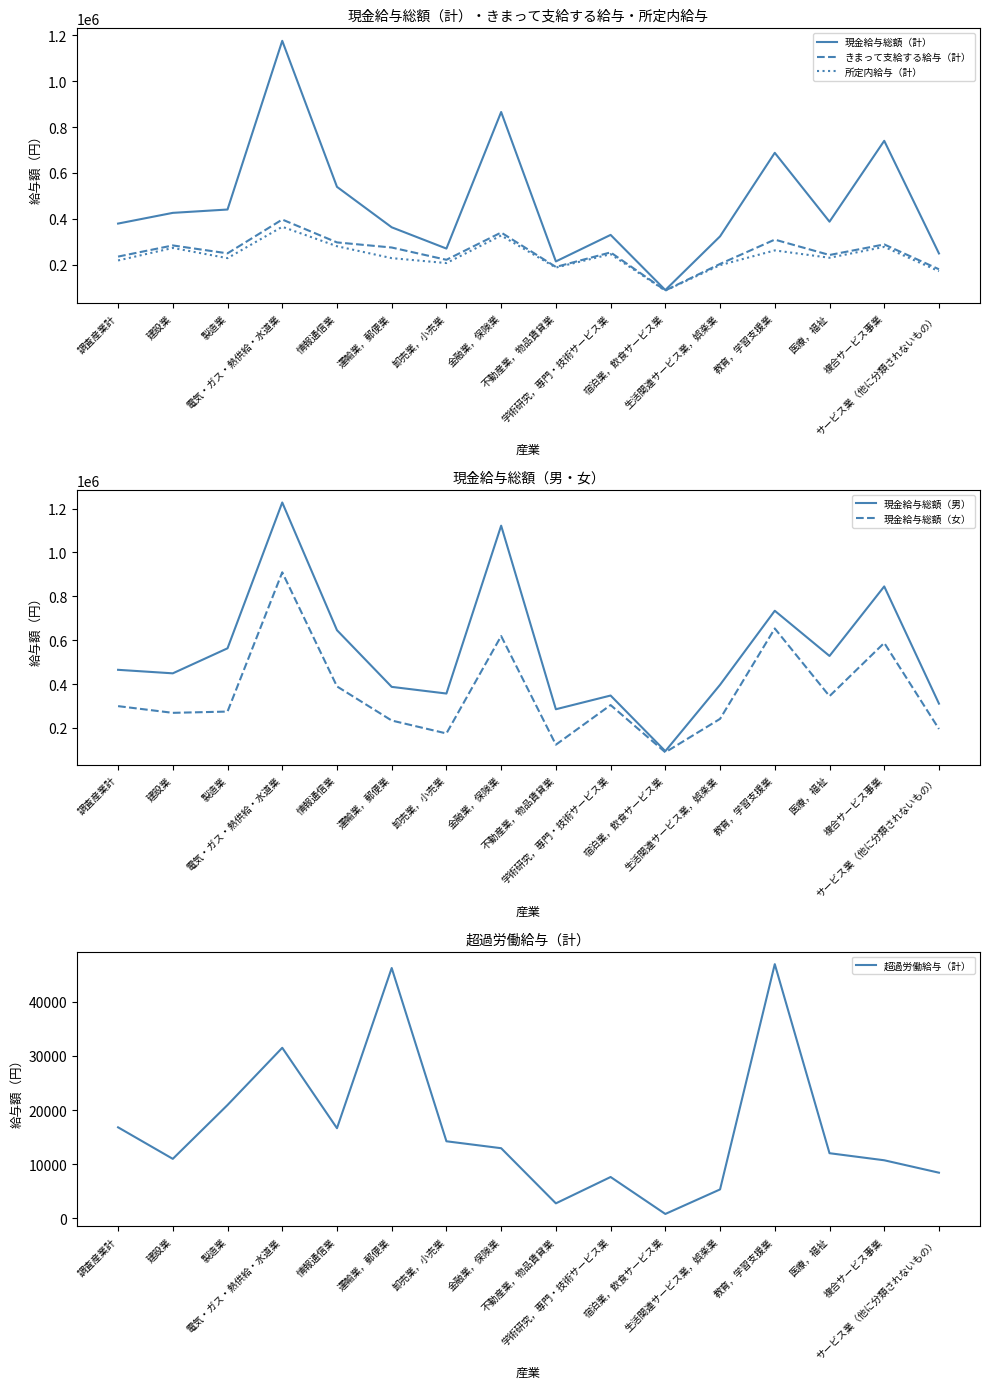

Where is 超過労働給与（計） nearest to the value 23883?

製造業